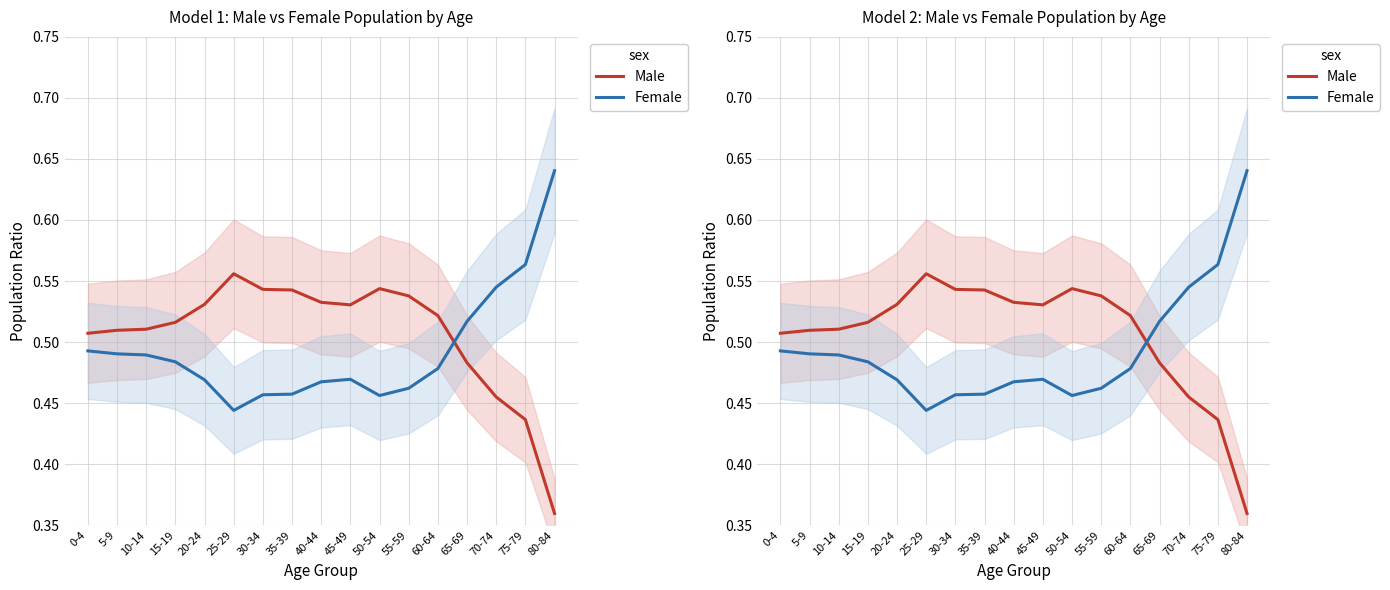

Which series has the largest range (max minus min)?

Male